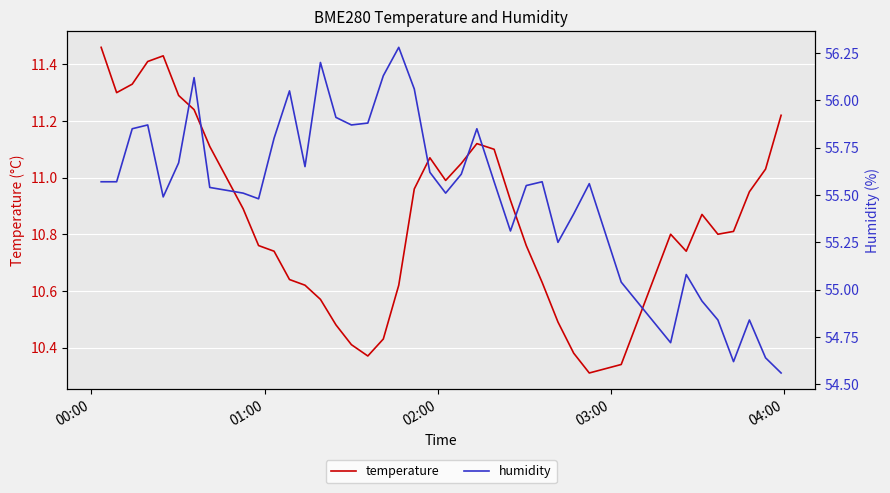

What is the greatest value displayed?

56.3